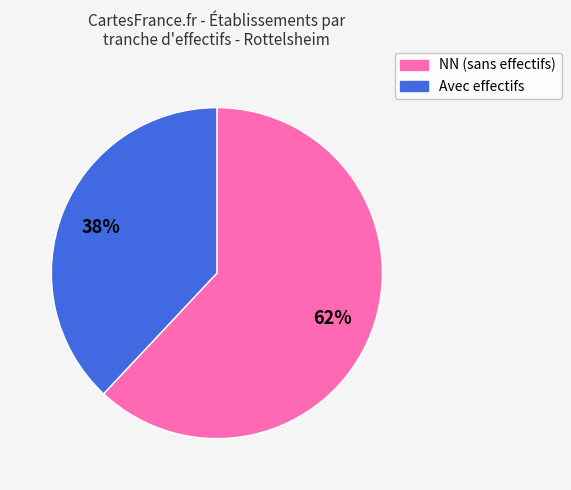

Is there a majority slice in this chart?

Yes